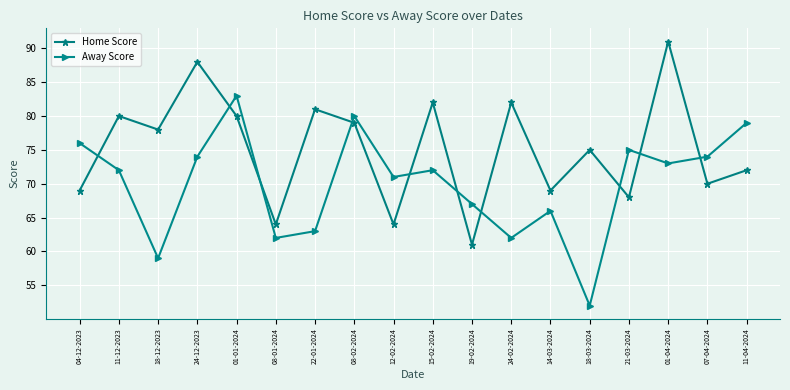

What is the total value across all series at 19-02-2024?

128